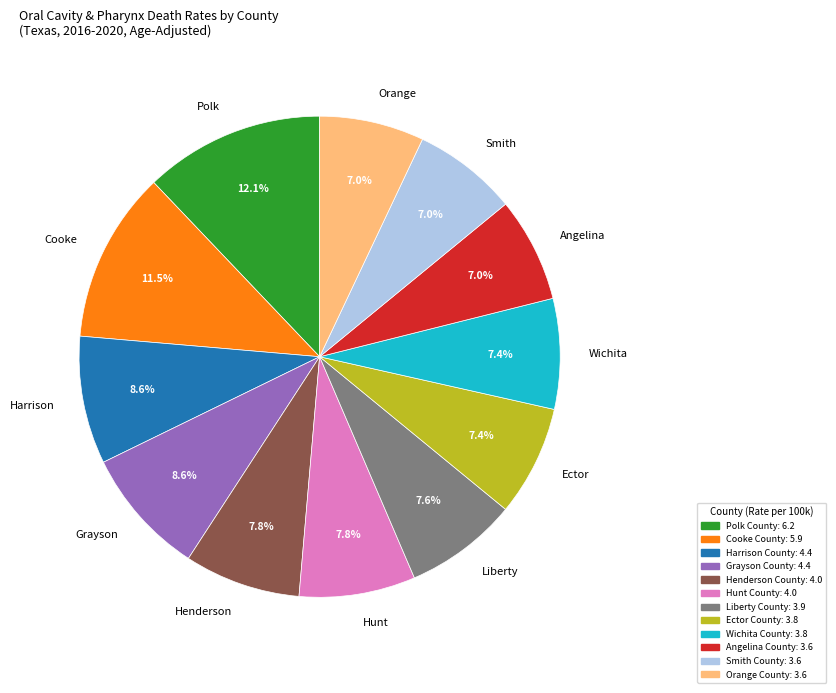

What is the largest slice in the pie chart?

Polk